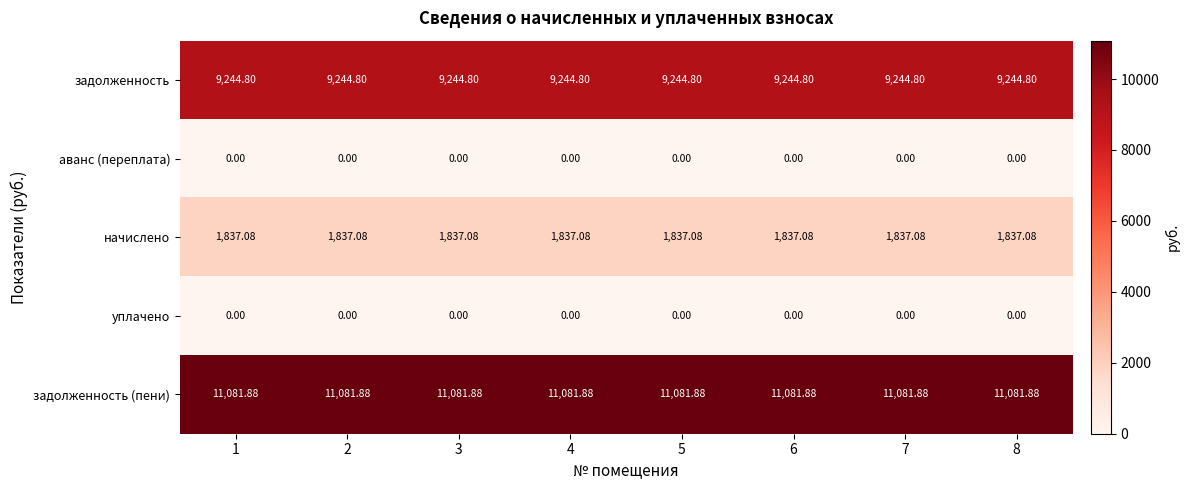

Which series has the largest total across all categories?

задолженность (пени)